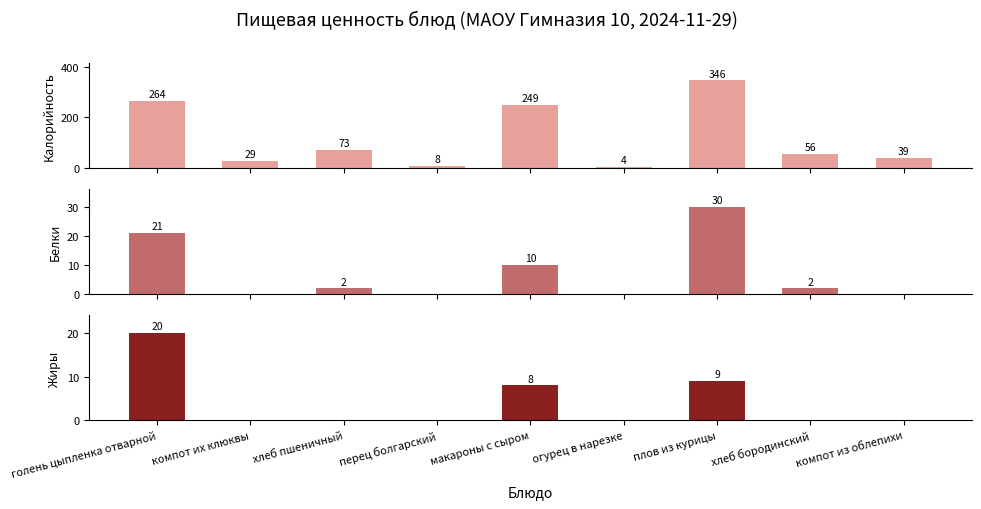

What is the sum of all Белки values?

65